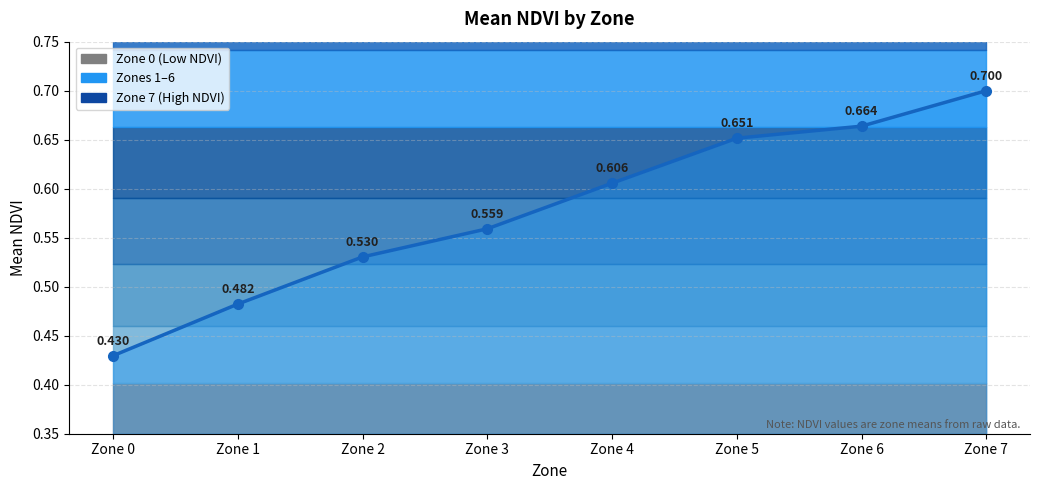

The value at Zone 5 is 0.7. True or false?

True